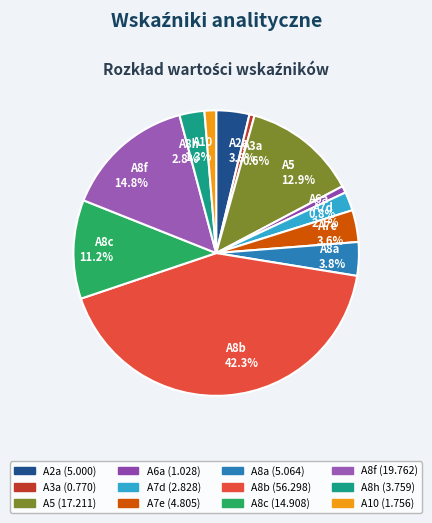

Is there a majority slice in this chart?

No